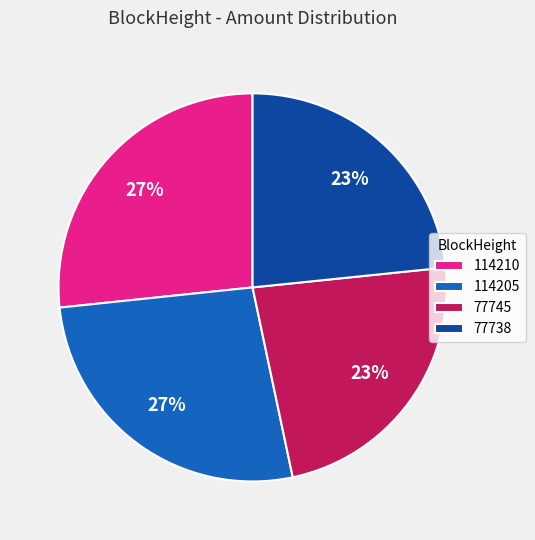

True or false: 114210 accounts for 27% of the total.

True